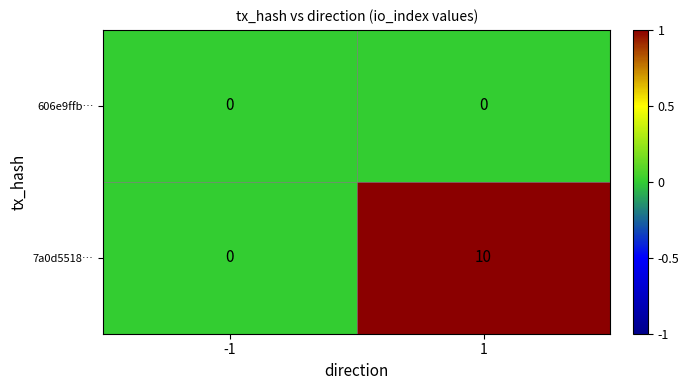

What is the maximum value shown in the chart?

10